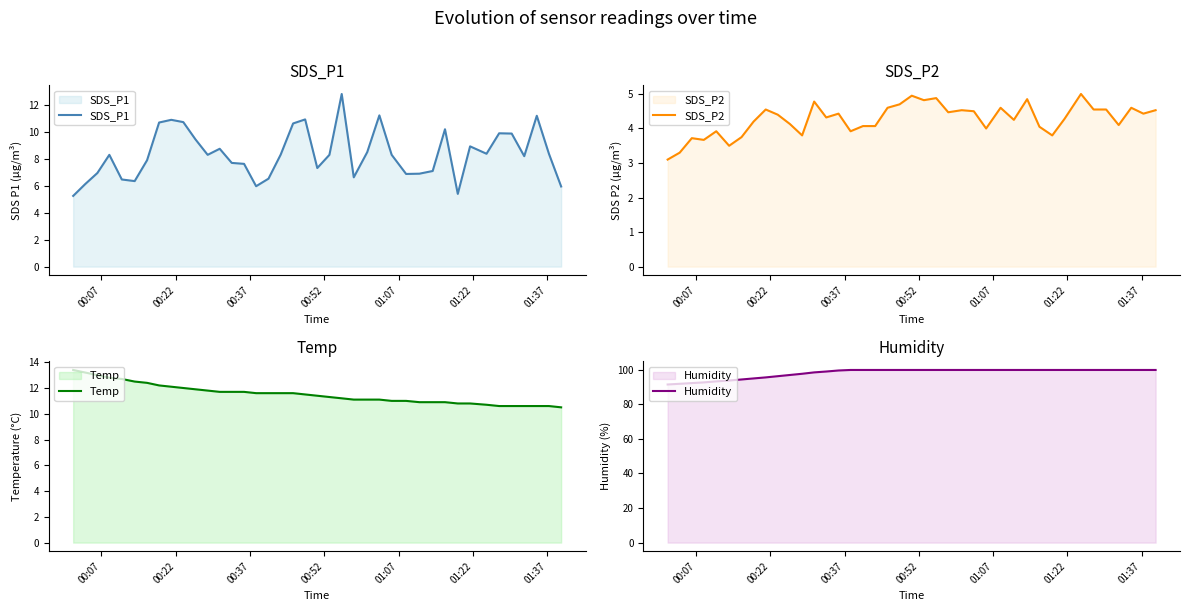

At how many categories does at least one series exceed 25?

40